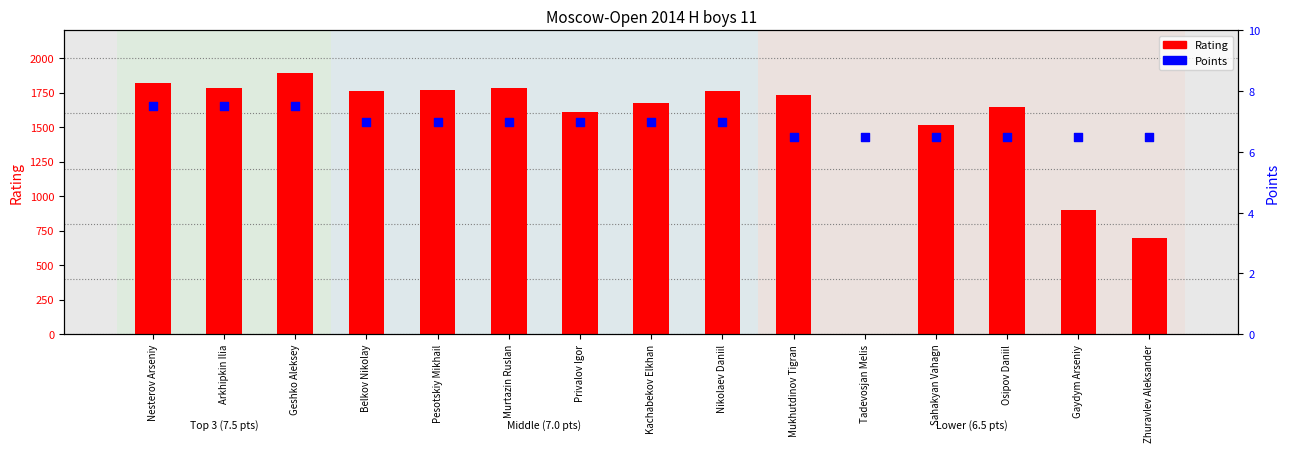

Which series reaches the minimum Y coordinate?

Rating